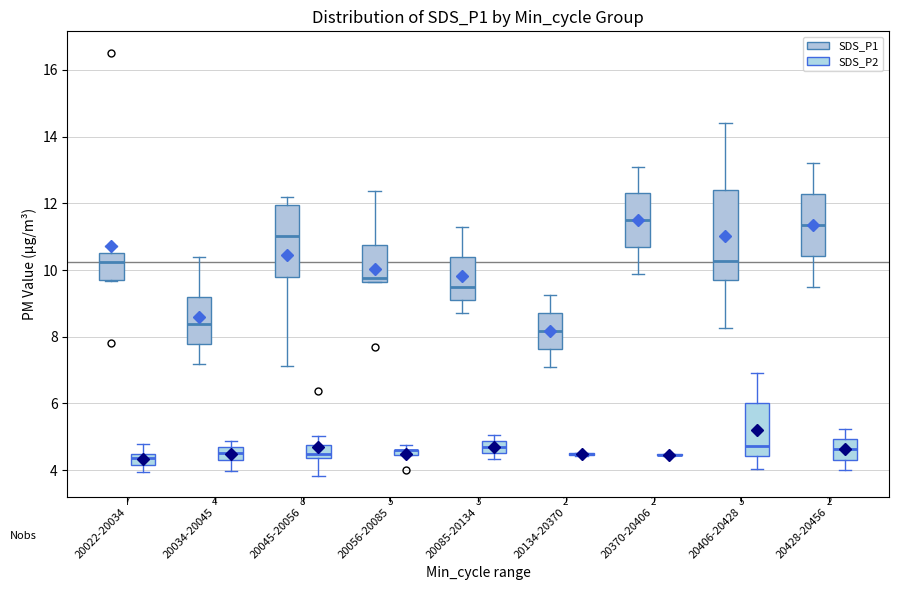

Comparing the boxes themselves (not the whiskers), which one is the tallest?

20406-20428 (SDS_P1)